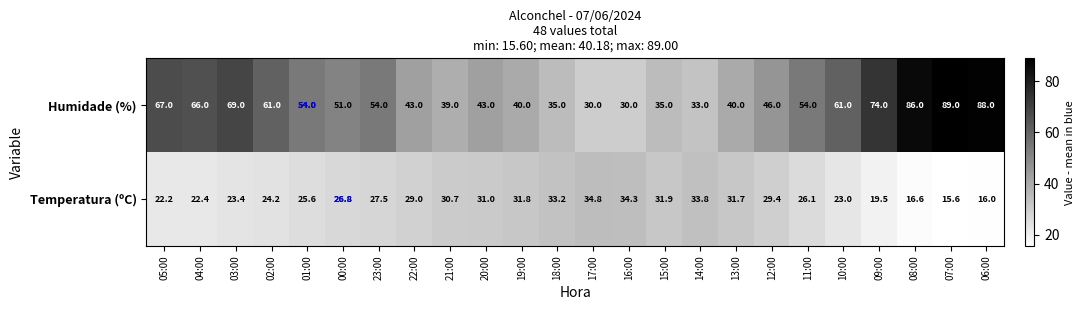

Count the number of categories in the chart.

24